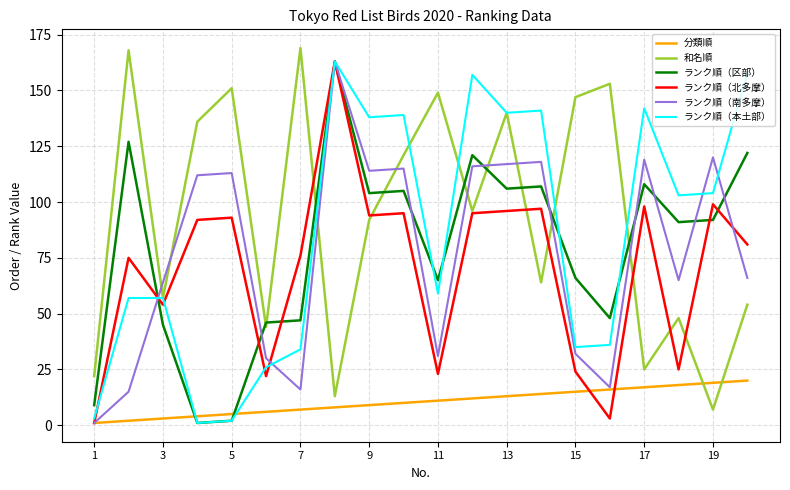

Which series ends up on top after the final intersection of 分類順 and ランク順（区部）?

ランク順（区部）